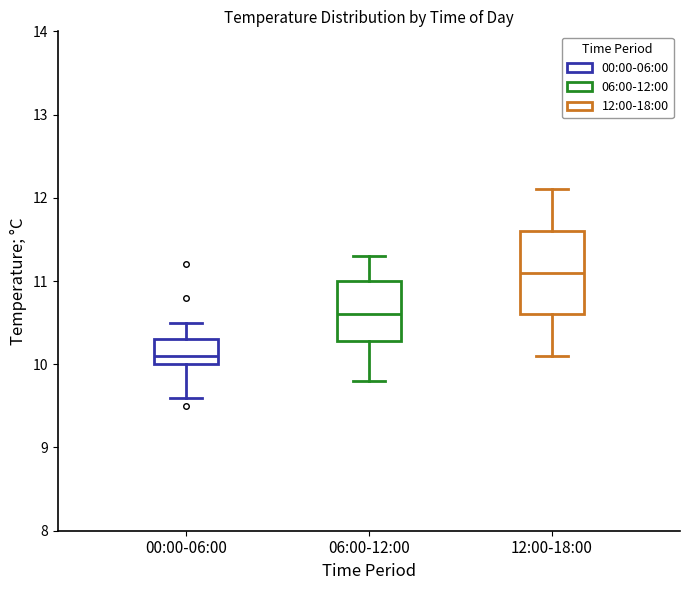

Comparing the boxes themselves (not the whiskers), which one is the tallest?

12:00-18:00